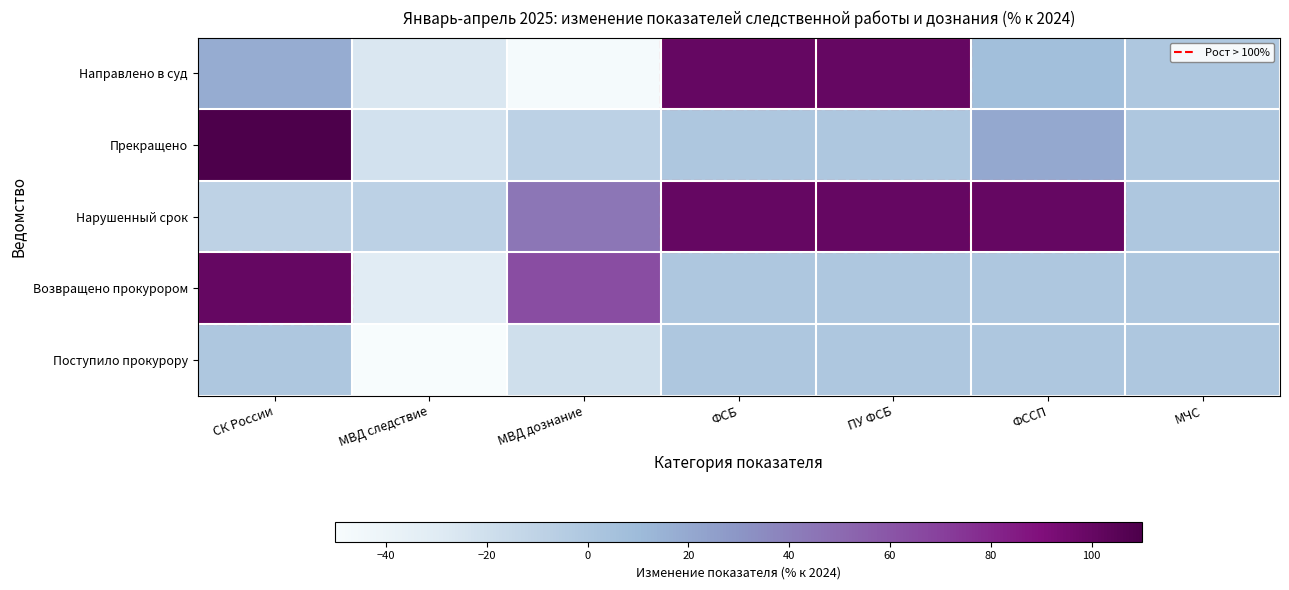

At which category is the sum across all series the highest?

СК России